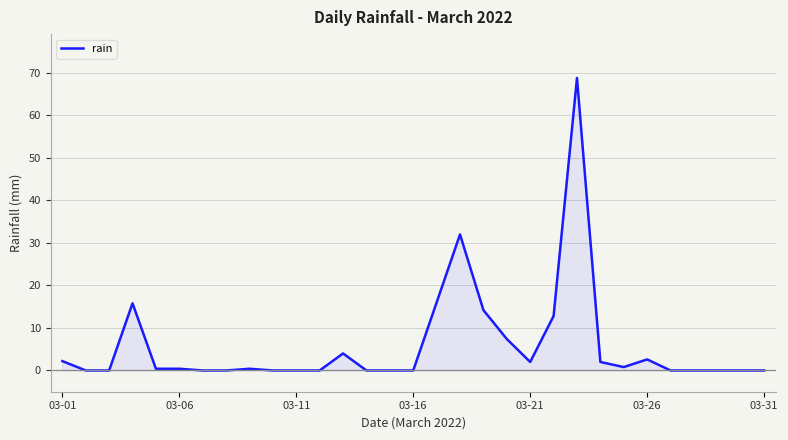

What is the greatest value displayed?

68.8